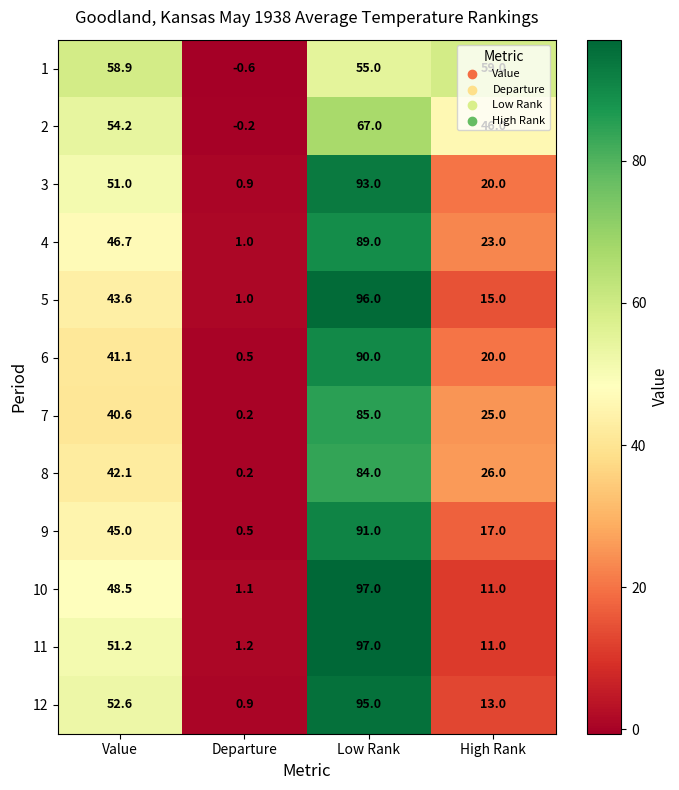

Which series changed the most between Departure and Low Rank?

10